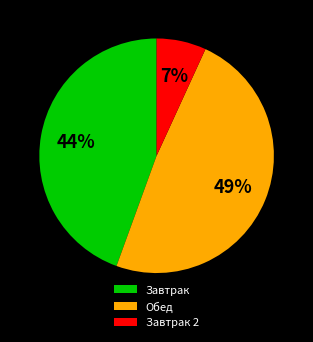

Is there a majority slice in this chart?

No